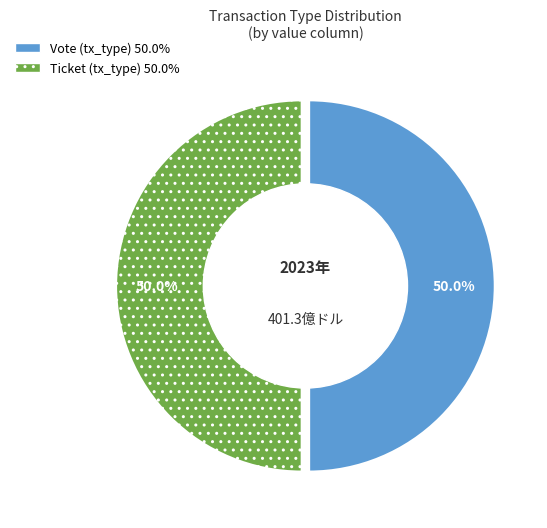

To the nearest percent, what is the combined percentage of Vote and Ticket?

100%